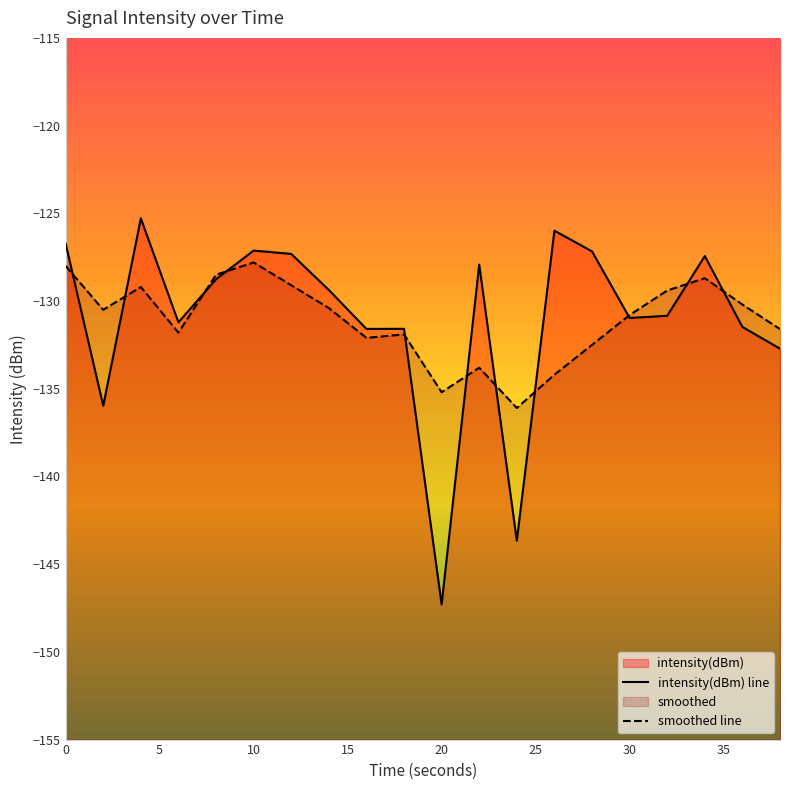

After their last crossing, which series has the higher values: intensity(dBm) line or smoothed line?

smoothed line